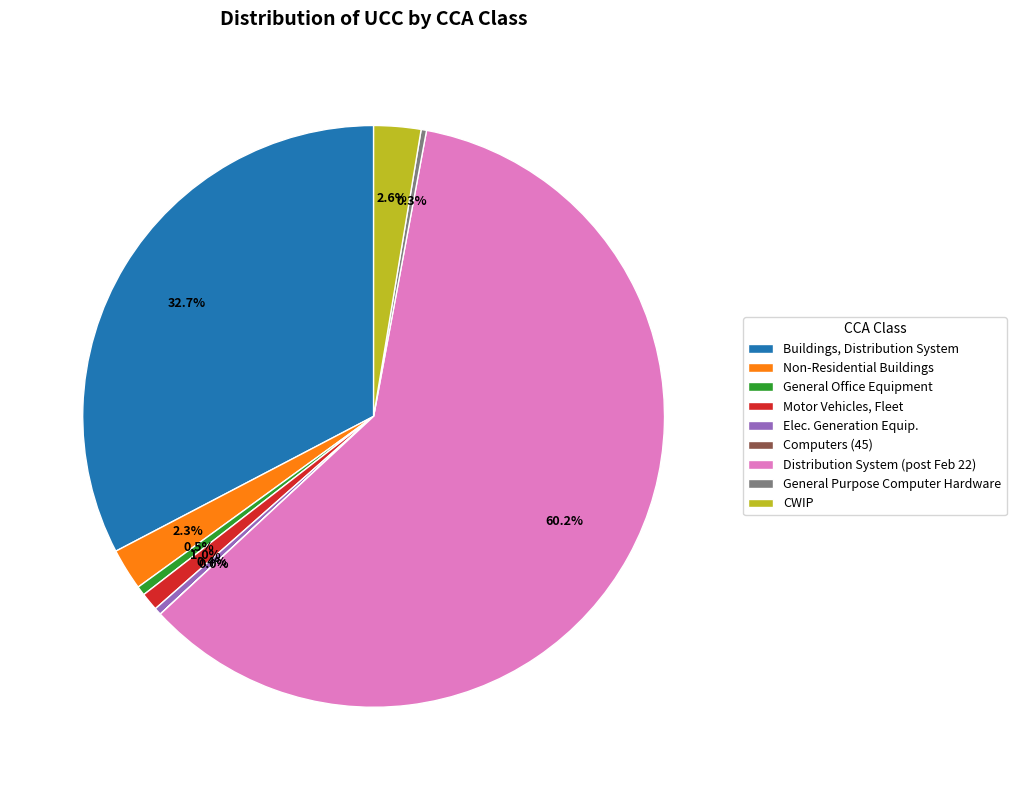

Is the sum of Motor Vehicles, Fleet and CWIP greater than half?

No